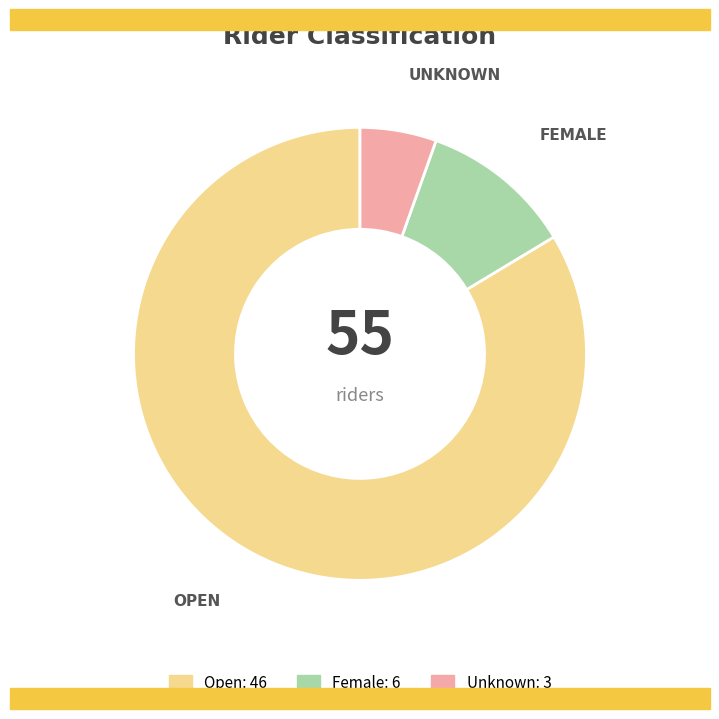

Rank the categories by value from lowest to highest.

Unknown, Female, Open